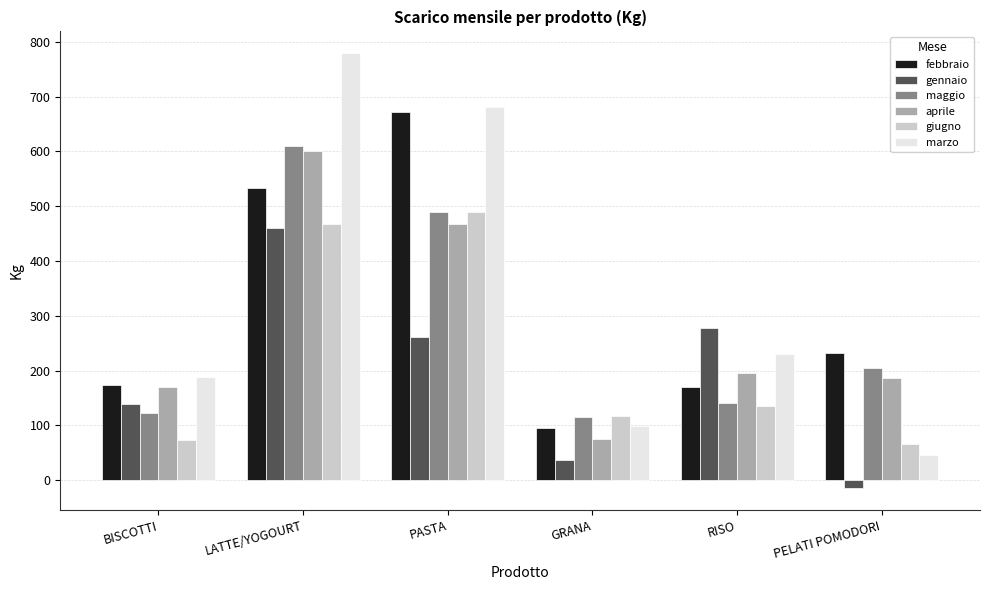

How many groups of bars are there?

6